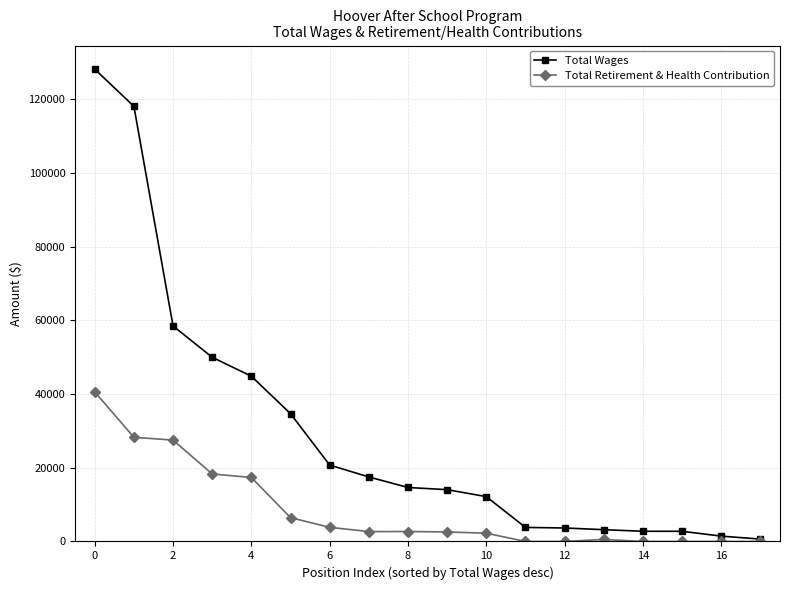

List the series in order of their peak value, lowest first.

Total Retirement & Health Contribution, Total Wages